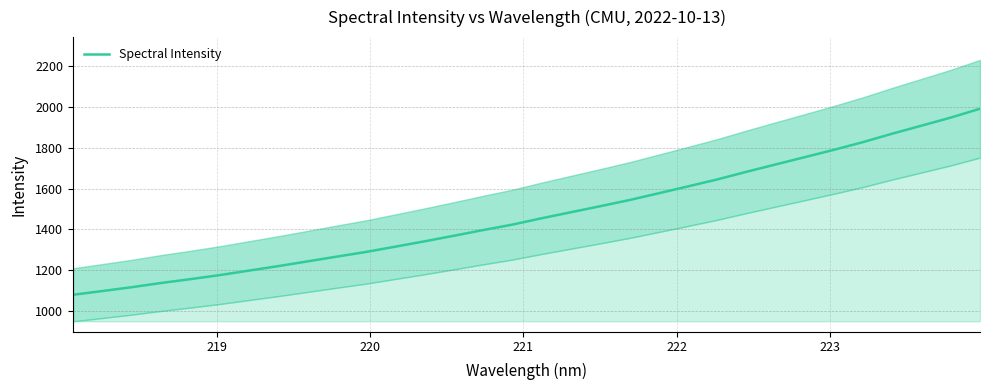

What is the maximum value for Spectral Intensity?

1990.5